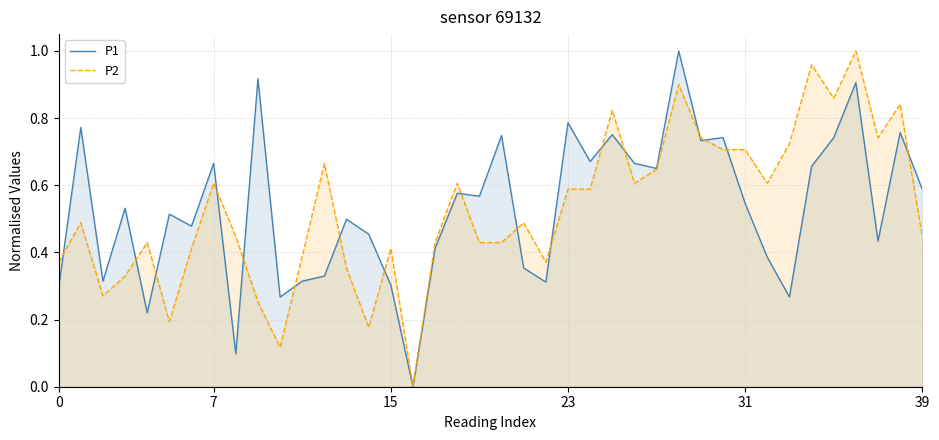

True or false: P1 and P2 intersect in this chart.

True